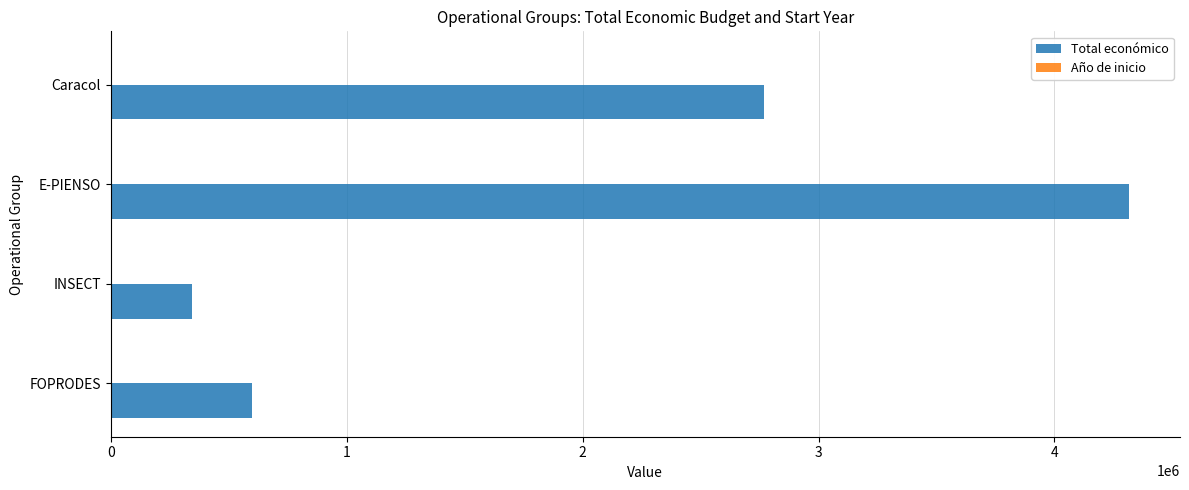

Between INSECT and E-PIENSO, which series saw the biggest shift?

Total económico